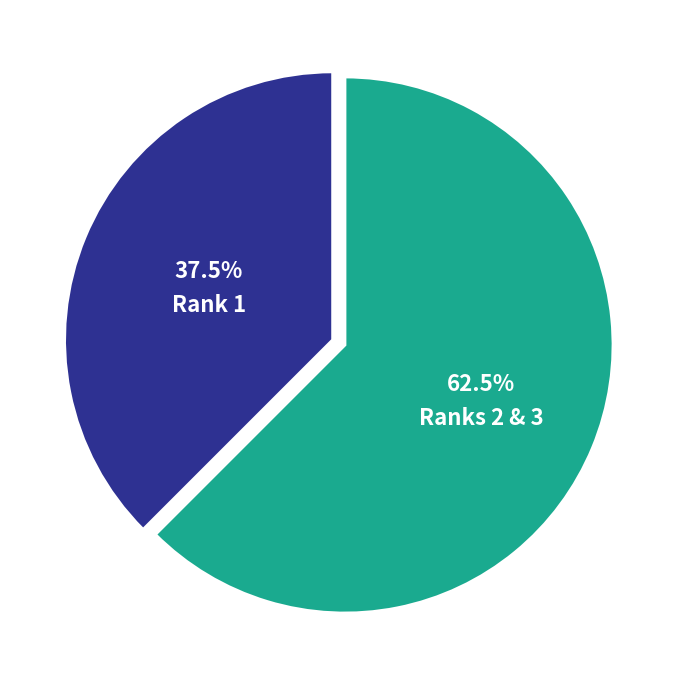

To the nearest percent, what is the average slice percentage?

50%